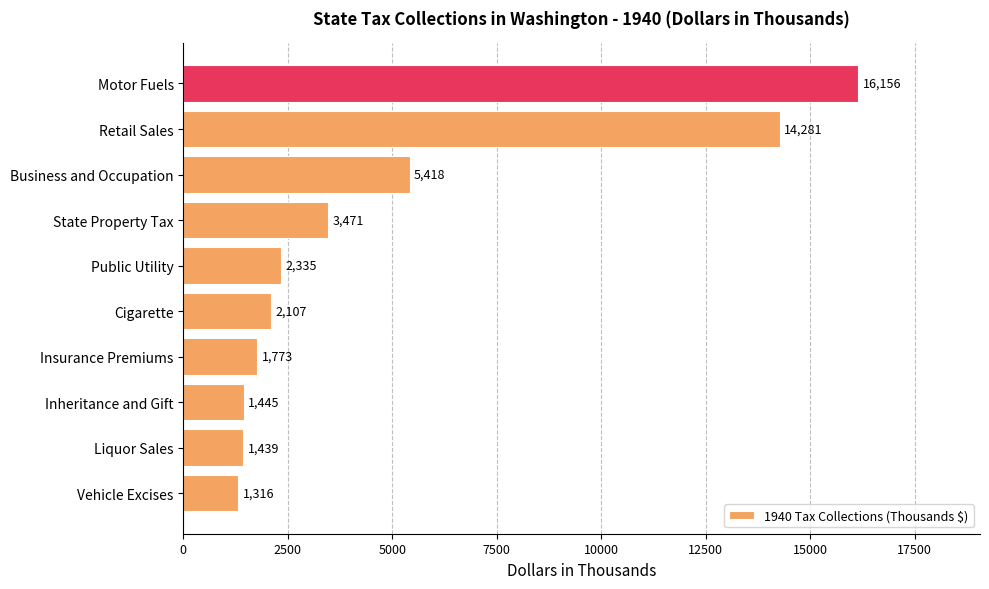

What is the difference between the maximum and minimum values?

14840